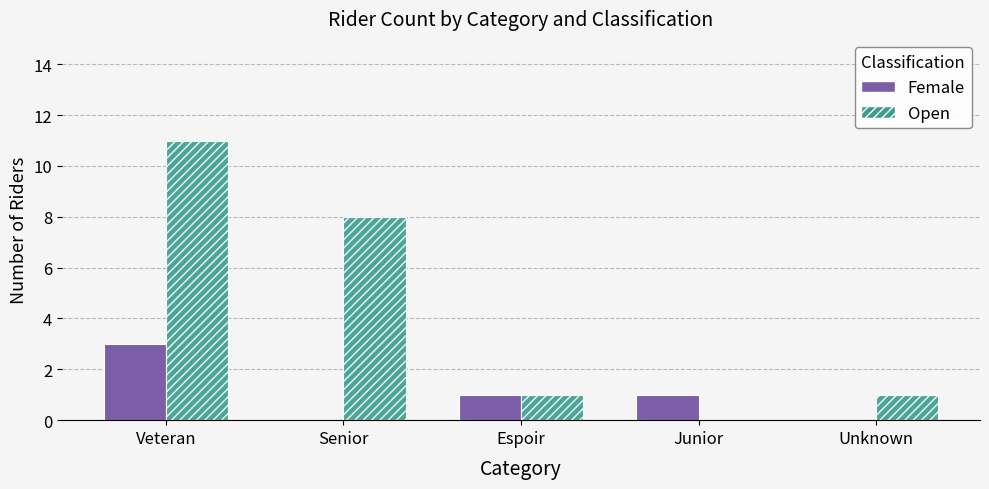

True or false: Open has a value of 11 at Veteran.

True